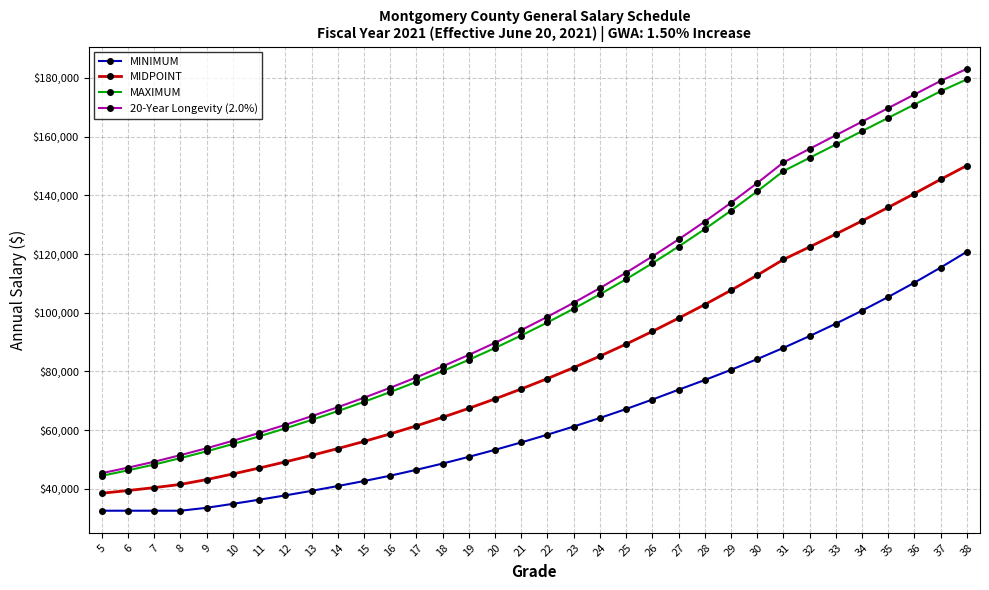

Is it true that MIDPOINT equals 123903.3 at 25?

False